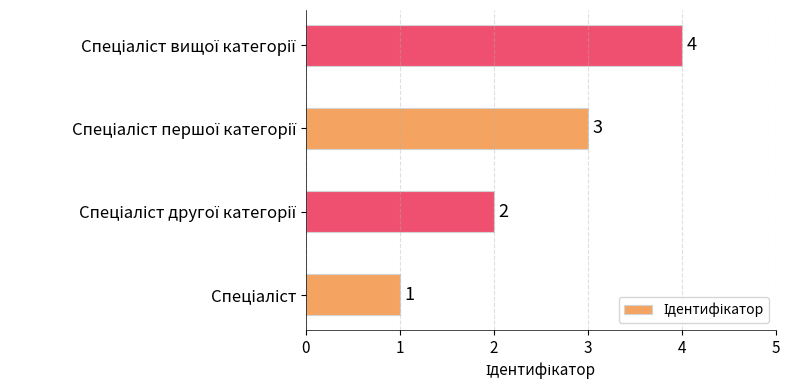

What is the difference between the maximum and minimum values?

3